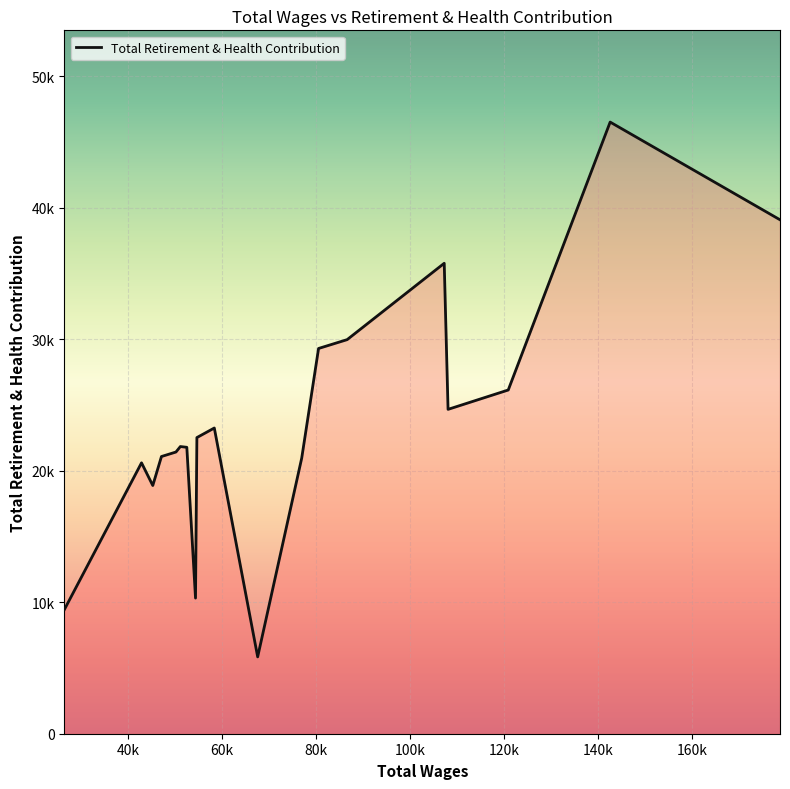

Reading left to right, transcribe all the data shown in this chart.

9448	20609	18882	21089	21431	21848	21790	10319	22530	23258	5845	20966	29309	29981	35790	24677	26149	46532	39100